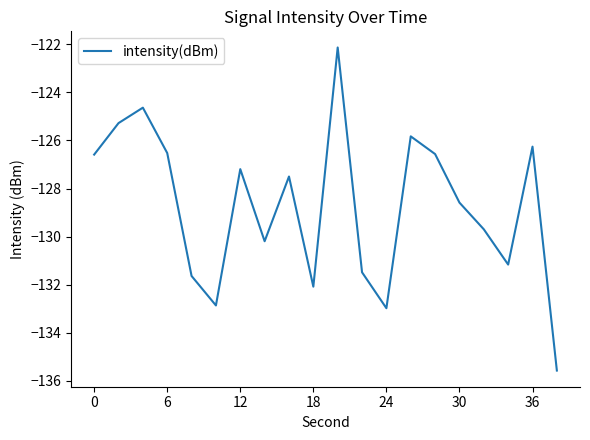

What is the smallest value displayed?

-135.6